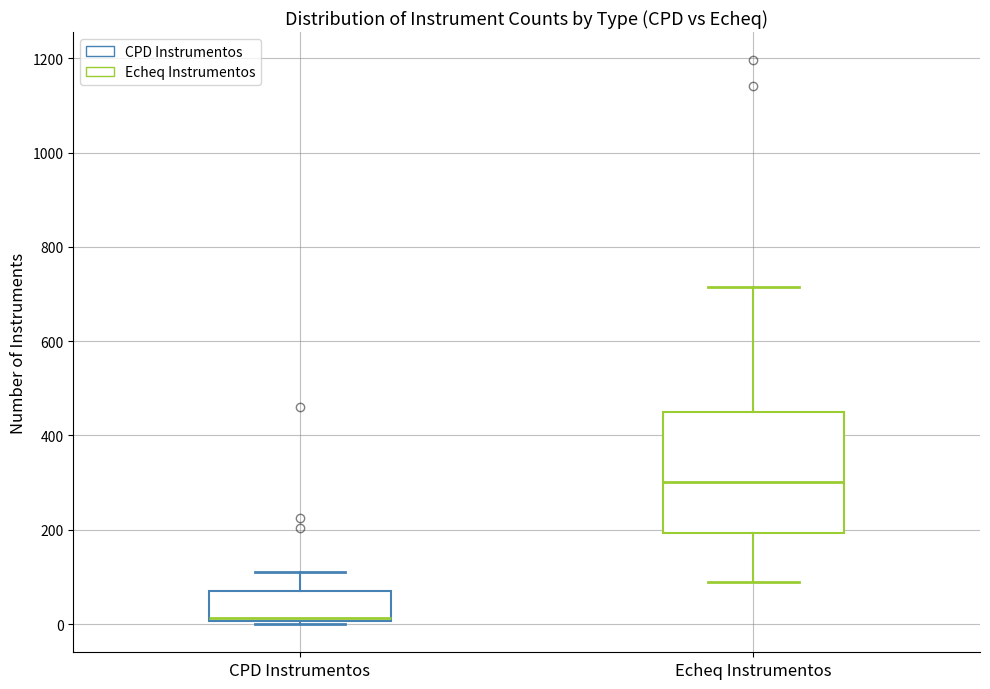

Where does the median line of the box for CPD Instrumentos sit on the y-axis? The values are not printed on the chart, so give them approximately, as read against the axis.

20